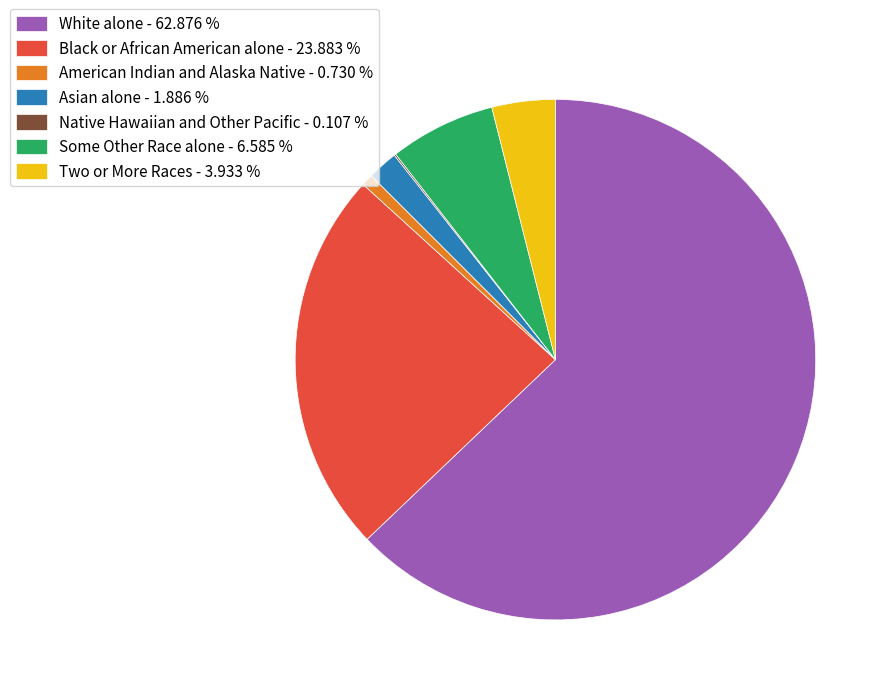

Which has a higher value, Two or More Races - 3.933 % or Black or African American alone - 23.883 %?

Black or African American alone - 23.883 %